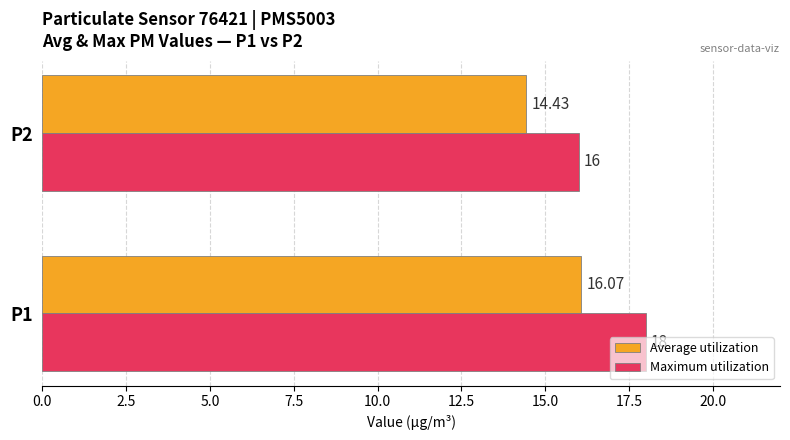

Rank the series by their average value, from highest to lowest.

Maximum utilization, Average utilization